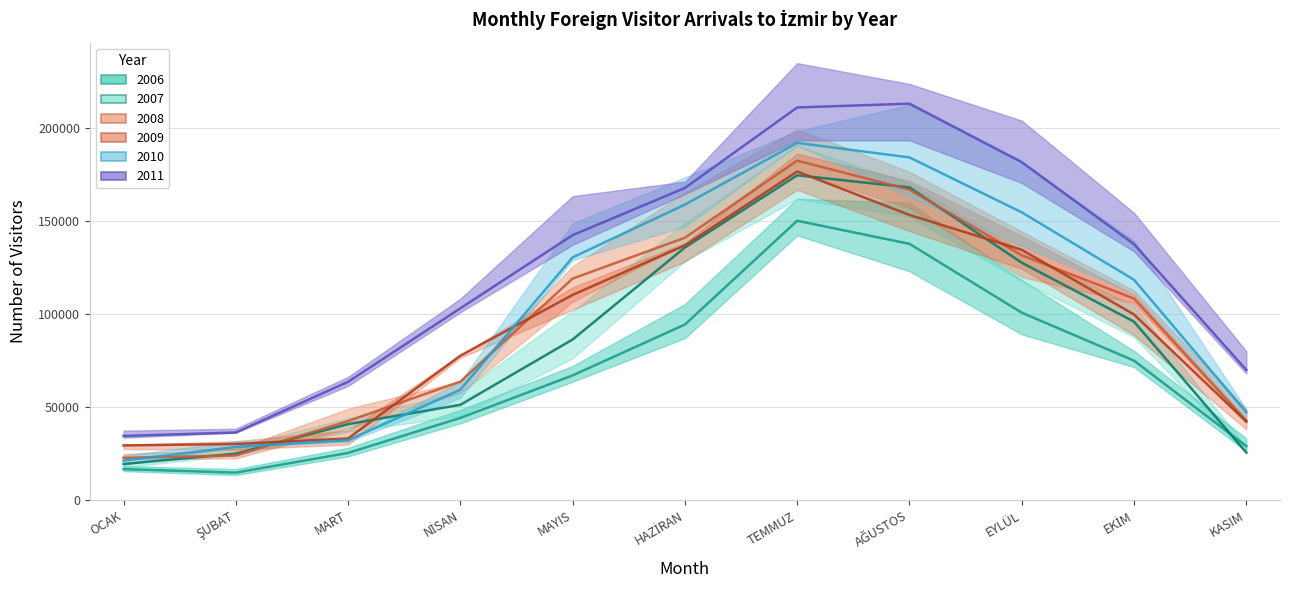

Which has a higher value, ŞUBAT or AĞUSTOS?

AĞUSTOS